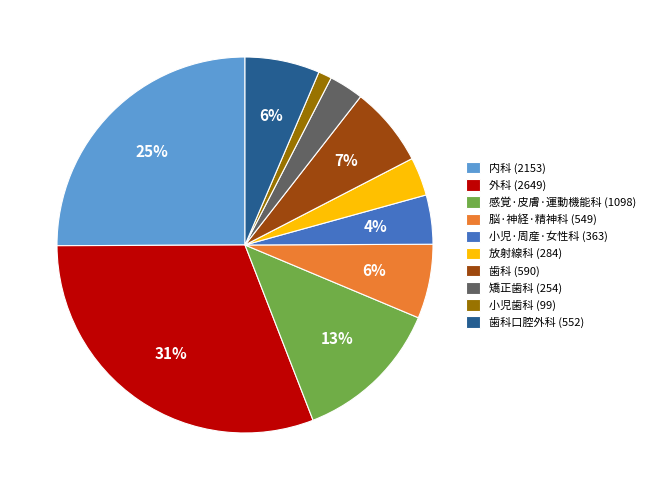

The 小児·周産·女性科 (363) slice represents 4% of the pie. True or false?

True